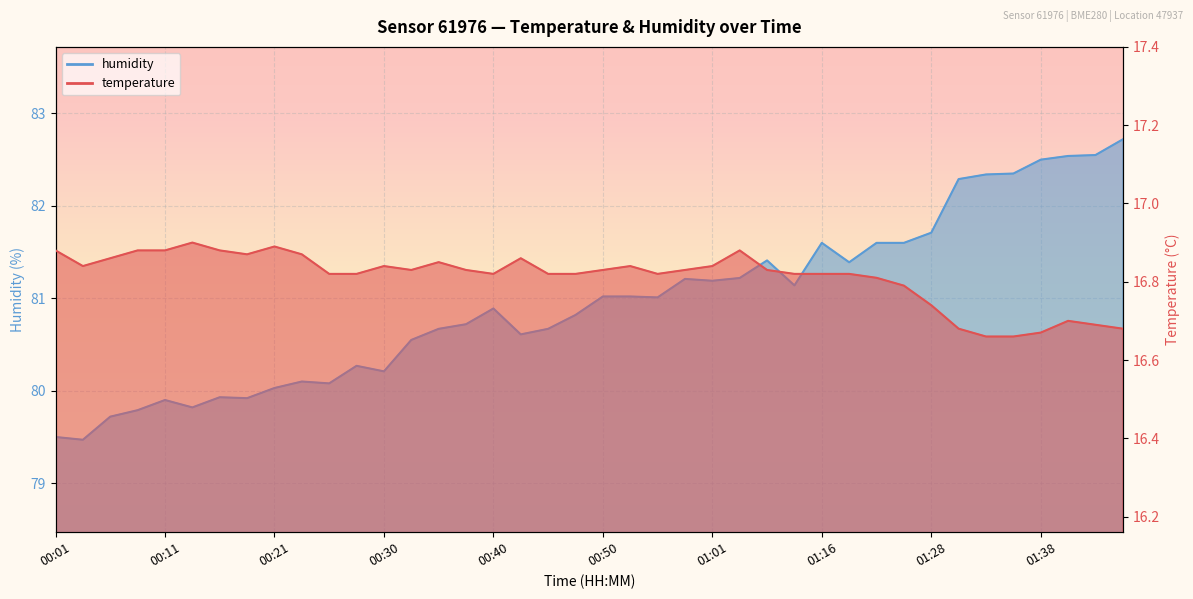

Which series has the largest total across all categories?

humidity